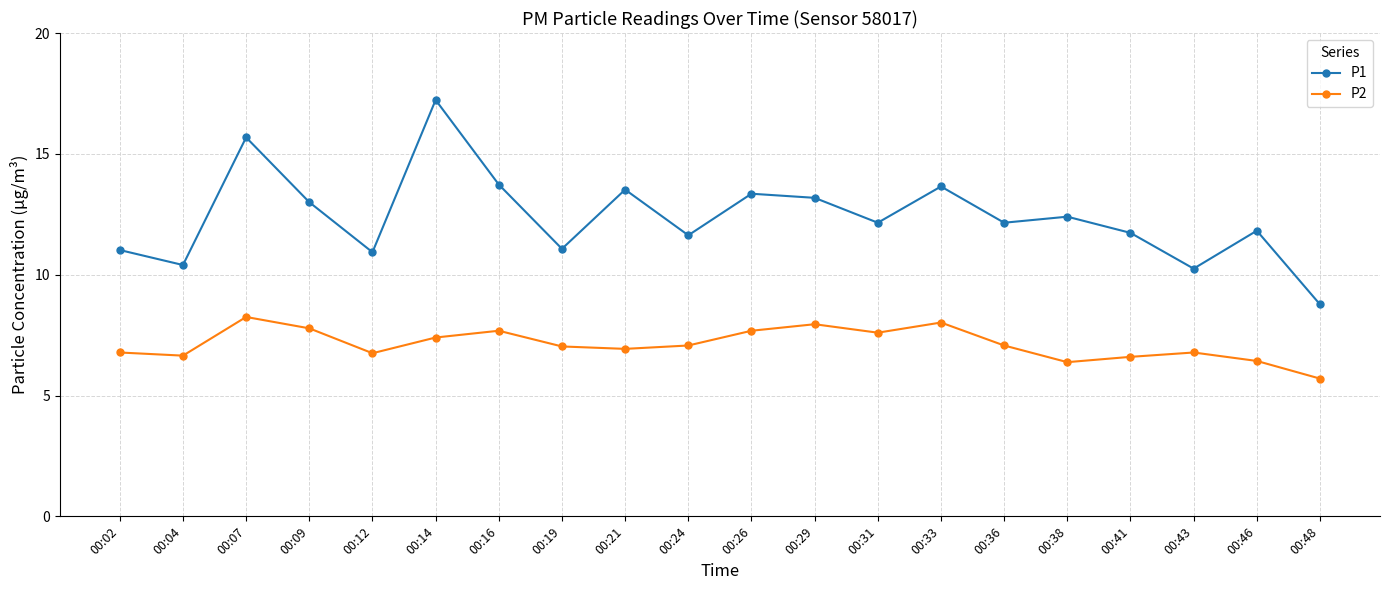

True or false: P2 and P1 cross at least once.

False